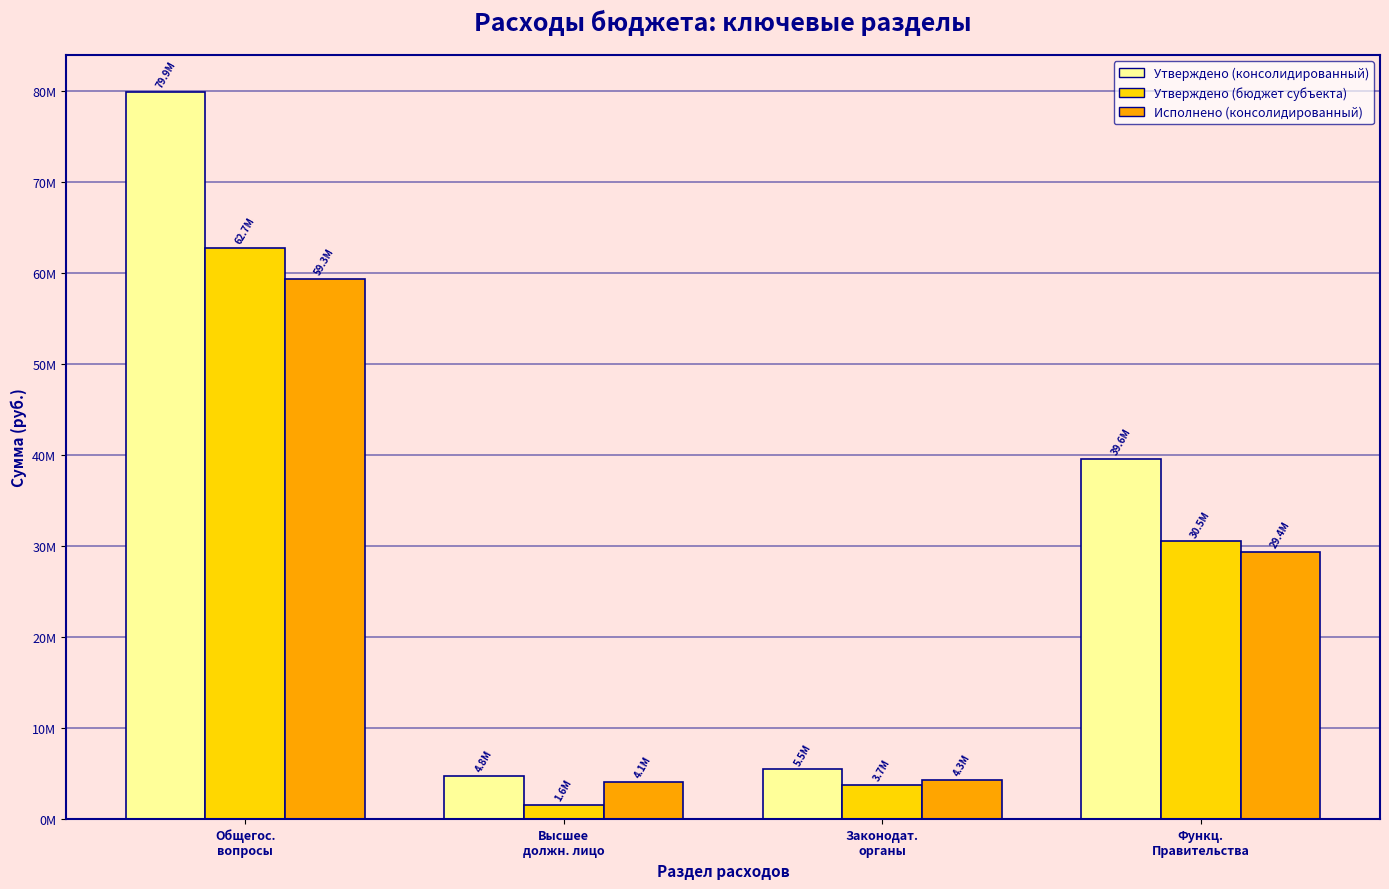

What is the average value of the Исполнено (консолидированный) series?

24270344.2